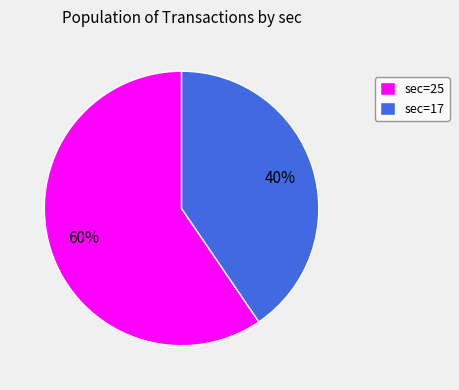

To the nearest percent, what percentage of the pie is sec=17?

40%